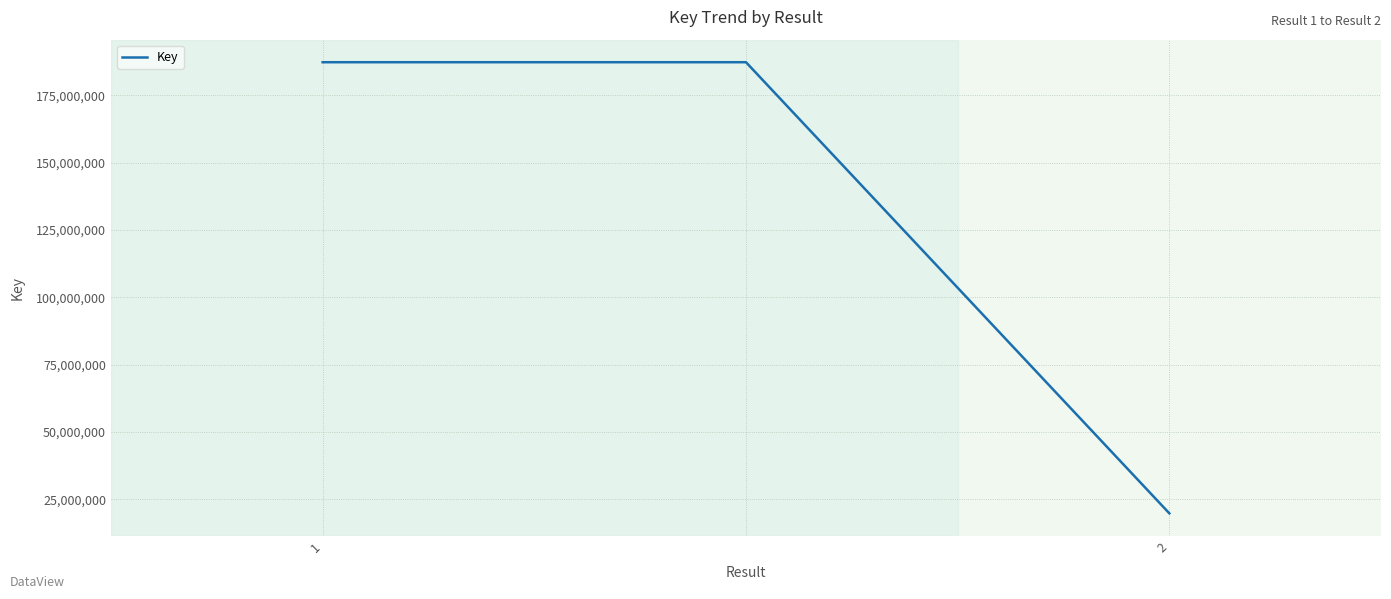

What is the maximum value shown in the chart?

187332006